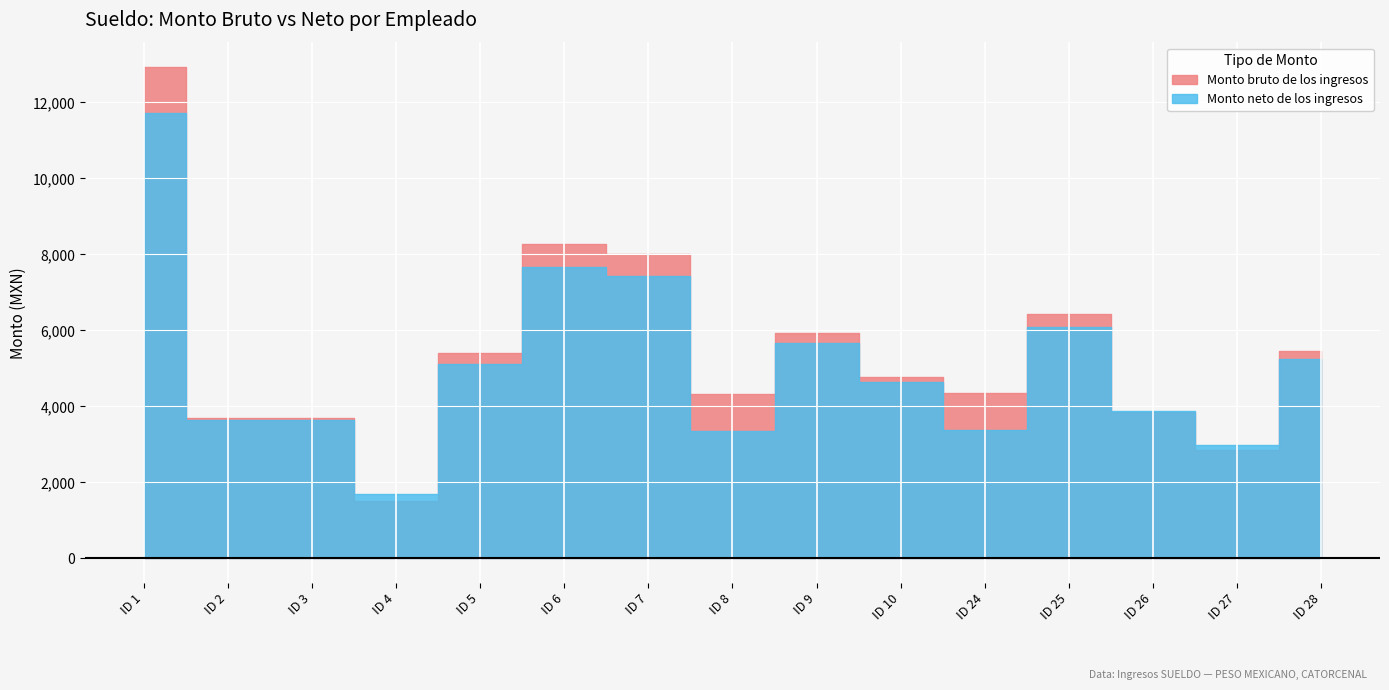

Reading left to right, list all the values displayed in this chart.

Monto bruto de los ingresos: ID 1=12931.1	ID 2=3694.5	ID 3=3700.2	ID 4=1496.9	ID 5=5399.9	ID 6=8273.6	ID 7=8018.8	ID 8=4334.2	ID 9=5937.0	ID 10=4769.4	ID 24=4340.0	ID 25=6428.1	ID 26=3837.6	ID 27=2852.7	ID 28=5452.1
Monto neto de los ingresos: ID 1=11708.9	ID 2=3638.6	ID 3=3643.6	ID 4=1684.2	ID 5=5103.8	ID 6=7658.8	ID 7=7441.4	ID 8=3358.5	ID 9=5666.2	ID 10=4631.3	ID 24=3361.9	ID 25=6095.2	ID 26=3882.1	ID 27=2988.0	ID 28=5239.2